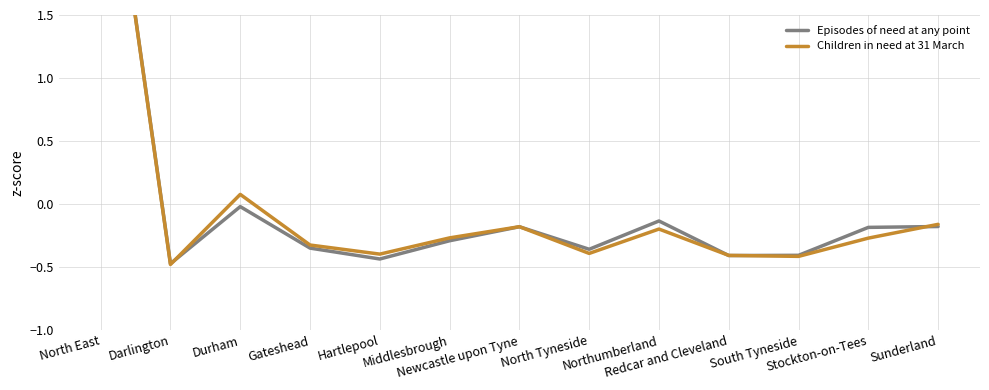

Does the chart have visible grid lines?

Yes